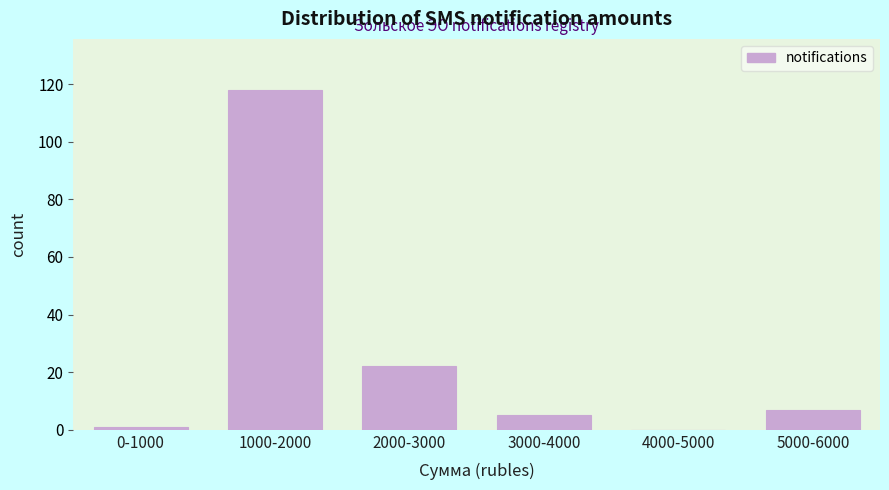

Reading right to left, list all the values displayed in this chart.

5000-6000=7	4000-5000=0	3000-4000=5	2000-3000=22	1000-2000=118	0-1000=1